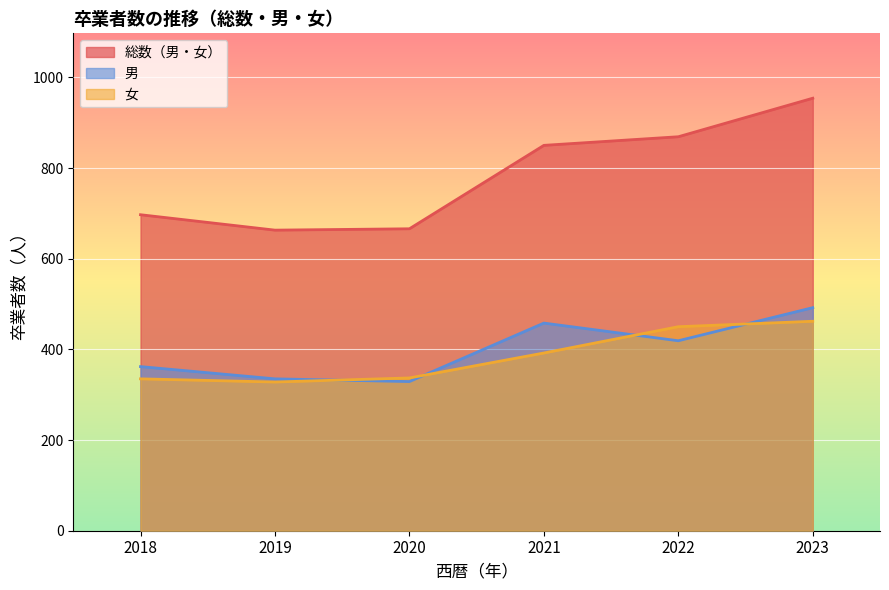

Reading left to right, list all the values displayed in this chart.

総数（男・女）: 2018=697	2019=663	2020=666	2021=850	2022=869	2023=954
男: 2018=362	2019=335	2020=329	2021=458	2022=419	2023=492
女: 2018=335	2019=328	2020=337	2021=392	2022=450	2023=462